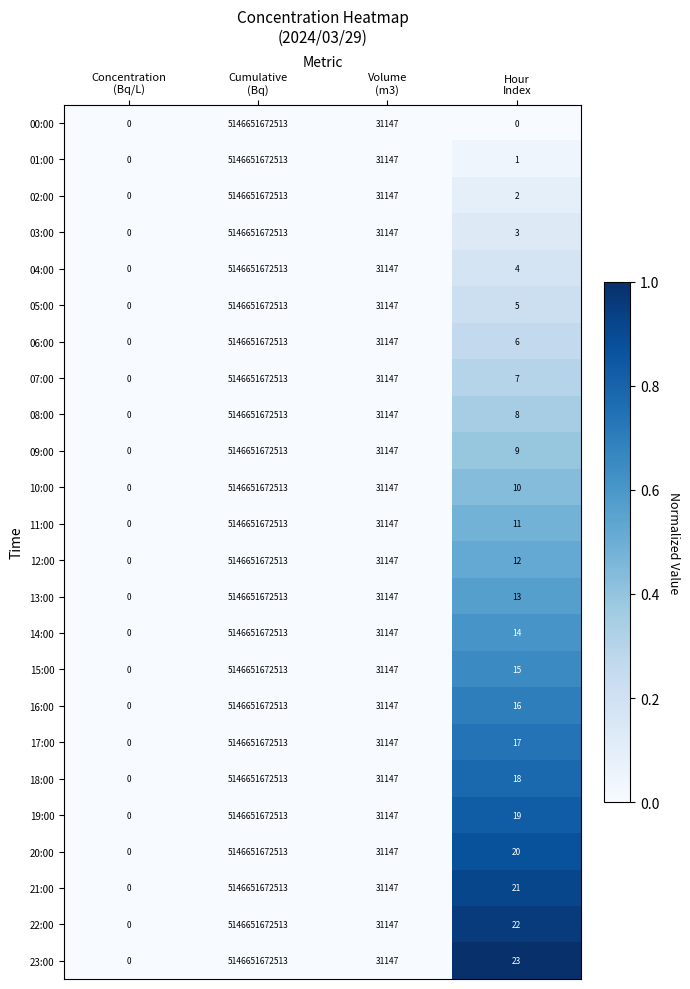

Which label corresponds to the smallest value in the chart?

Concentration
(Bq/L)